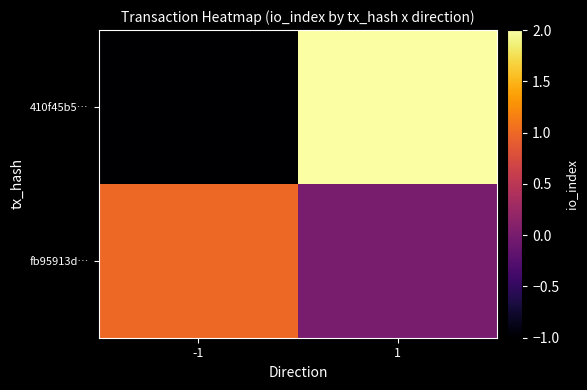

At which category does the chart reach its peak across all series?

1